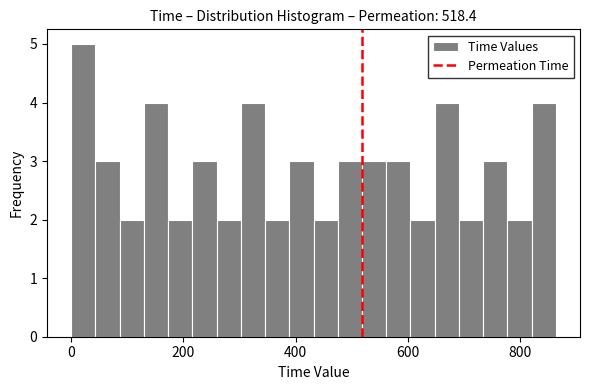

Around what value on the x-axis is the tallest bar? Give the approximate position of its centre, as read against the axis.

20